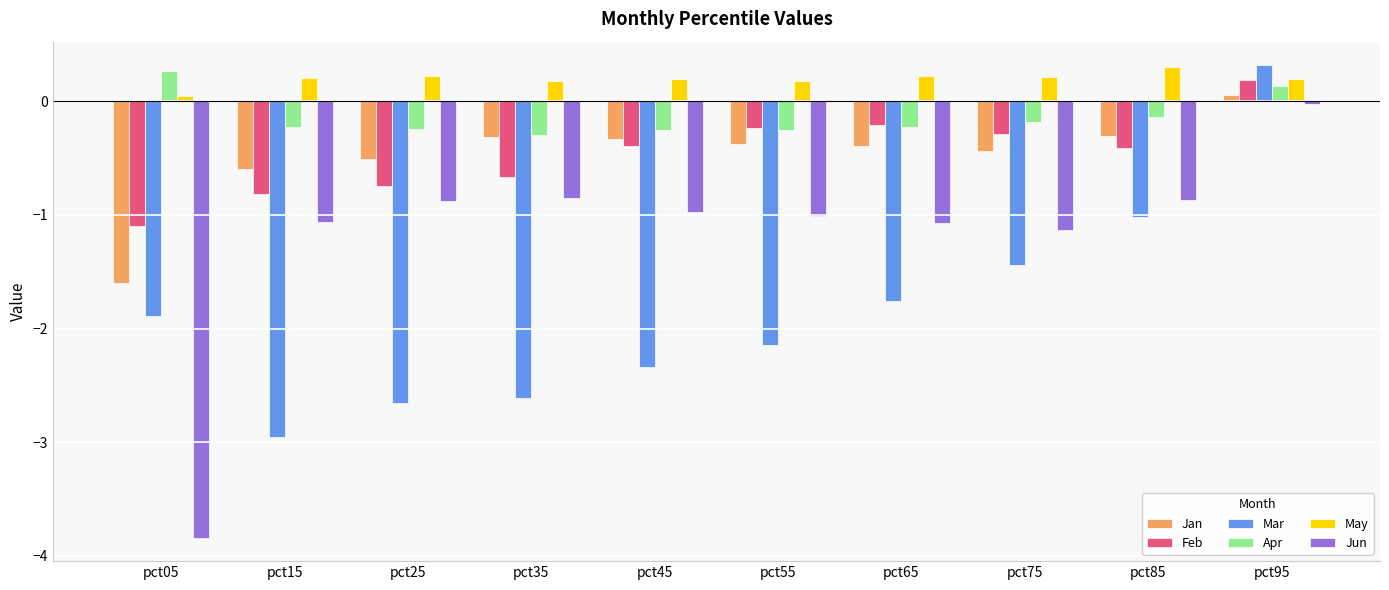

The May series shows 0.5 at pct85. True or false?

False